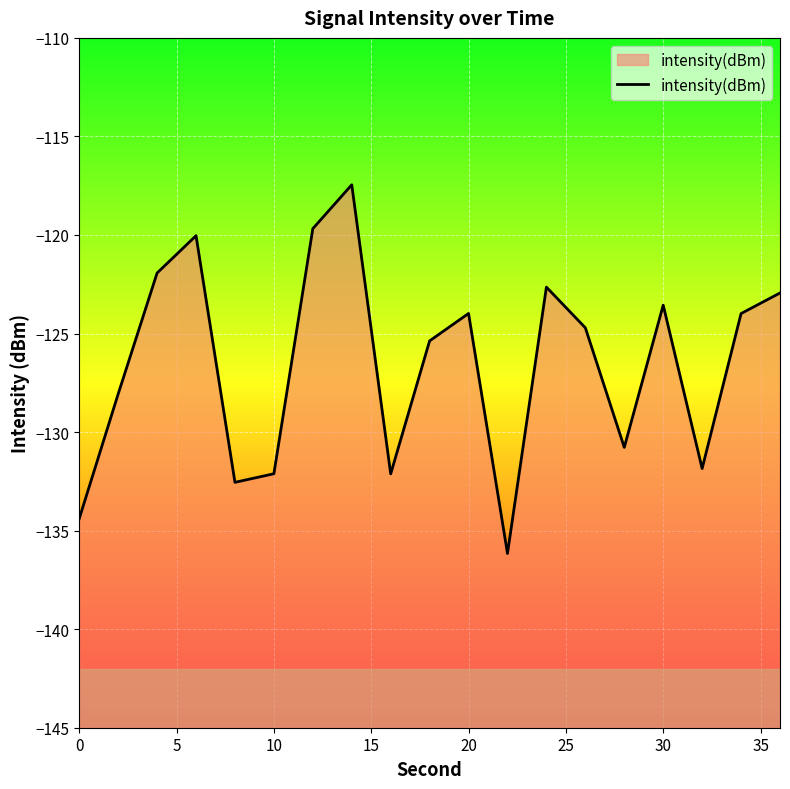

Reading left to right, list all the values displayed in this chart.

-134.4	-128.1	-121.9	-120.0	-132.5	-132.1	-119.7	-117.5	-132.1	-125.4	-124.0	-136.2	-122.6	-124.7	-130.8	-123.6	-131.9	-124.0	-122.9